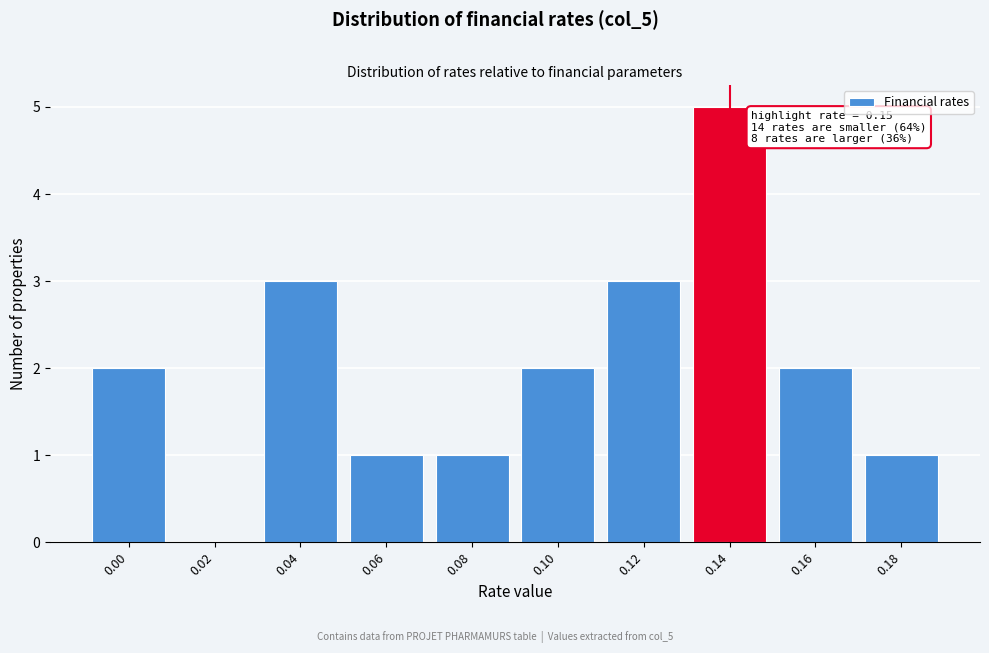

Reading left to right, transcribe all the data shown in this chart.

0.00=2	0.02=0	0.04=3	0.06=1	0.08=1	0.10=2	0.12=3	0.14=5	0.16=2	0.18=1